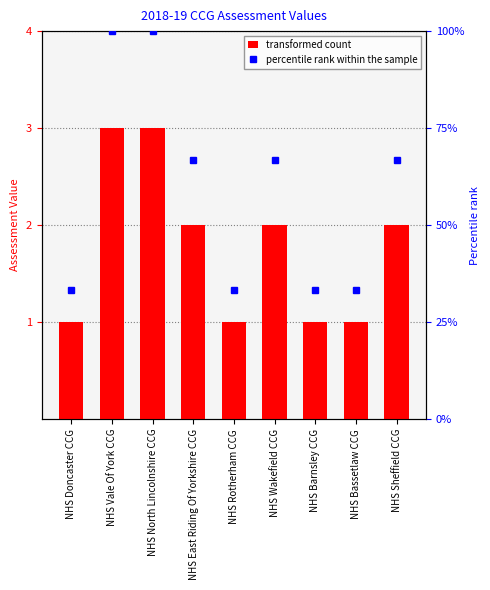

What position from the left is NHS East Riding Of Yorkshire CCG?

4